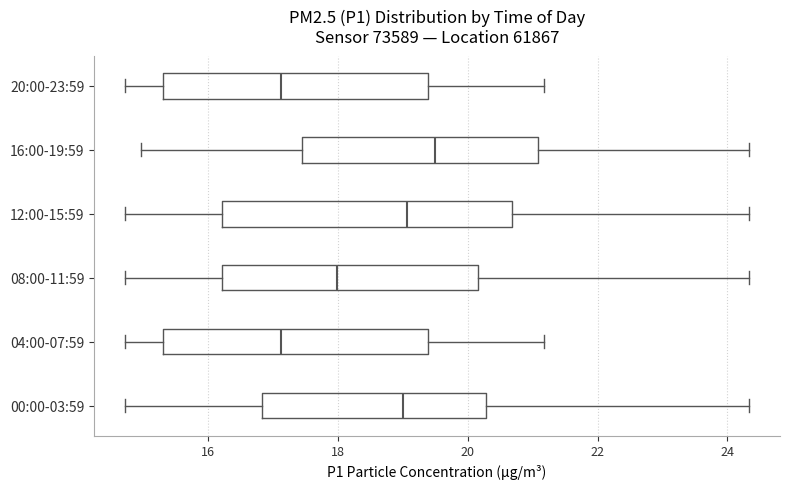

Reading bottom to top, read every box against the x-axis: the position of its median line, the range the box covers, and the ends of its whiskers. The values are not printed on the chart, so give them approximately, as read against the axis.

00:00-03:59: median 19.0, box 16.8 to 20.2, whiskers 14.8 to 24.4
04:00-07:59: median 17.2, box 15.4 to 19.4, whiskers 14.8 to 21.2
08:00-11:59: median 18.0, box 16.2 to 20.2, whiskers 14.8 to 24.4
12:00-15:59: median 19.0, box 16.2 to 20.6, whiskers 14.8 to 24.4
16:00-19:59: median 19.6, box 17.4 to 21.0, whiskers 15.0 to 24.4
20:00-23:59: median 17.2, box 15.4 to 19.4, whiskers 14.8 to 21.2